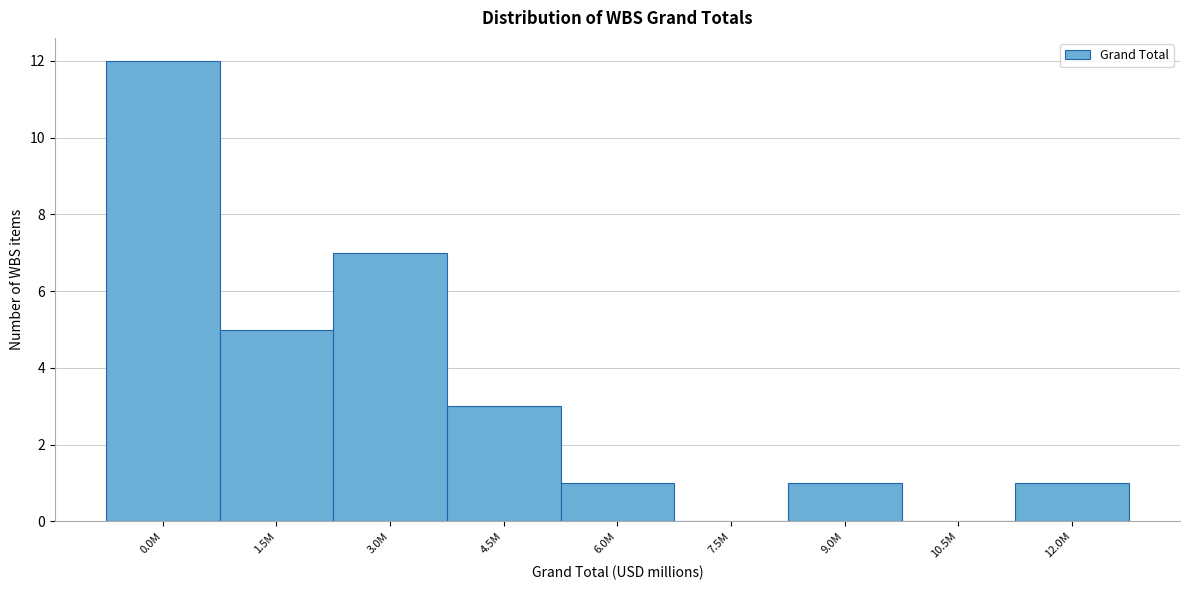

Which has a higher value, 10.5M or 0.0M?

0.0M